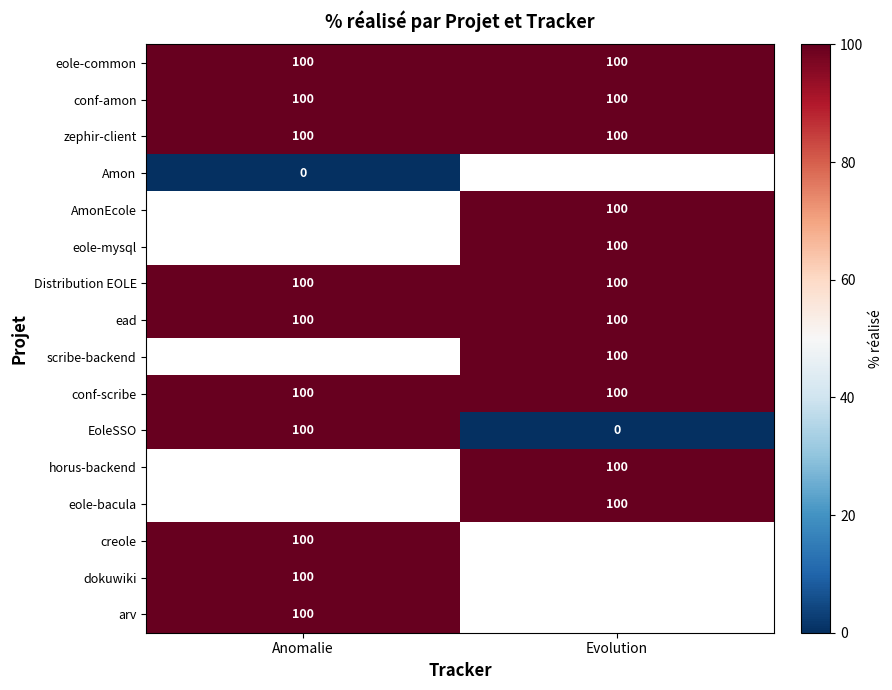

What is the average value of the Distribution EOLE series?

100